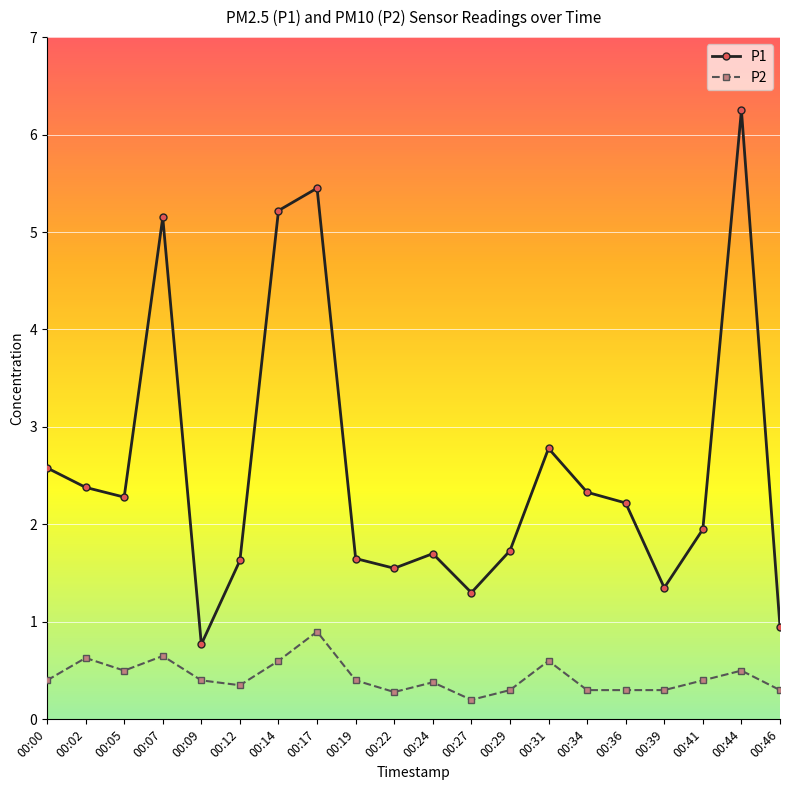

What is the value of the P1 point at the 17th from the left?

1.4